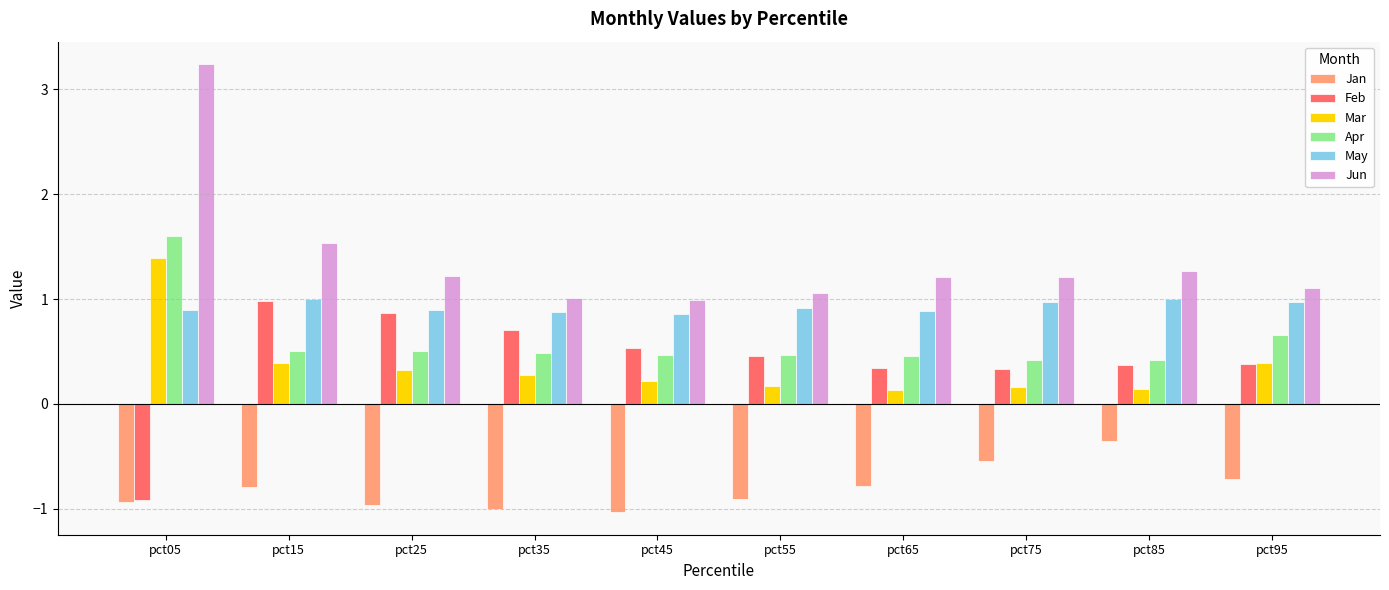

Which series has the largest range (max minus min)?

Jun